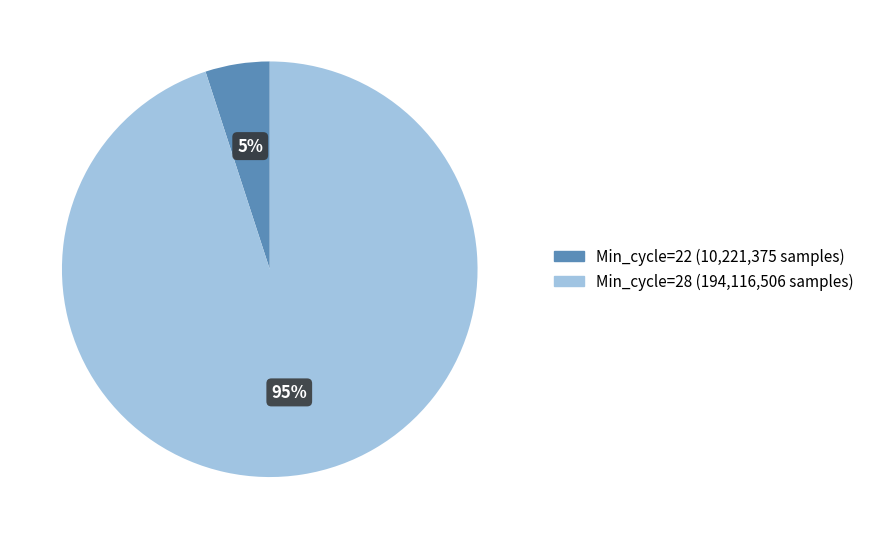

Does any single category account for the majority?

Yes